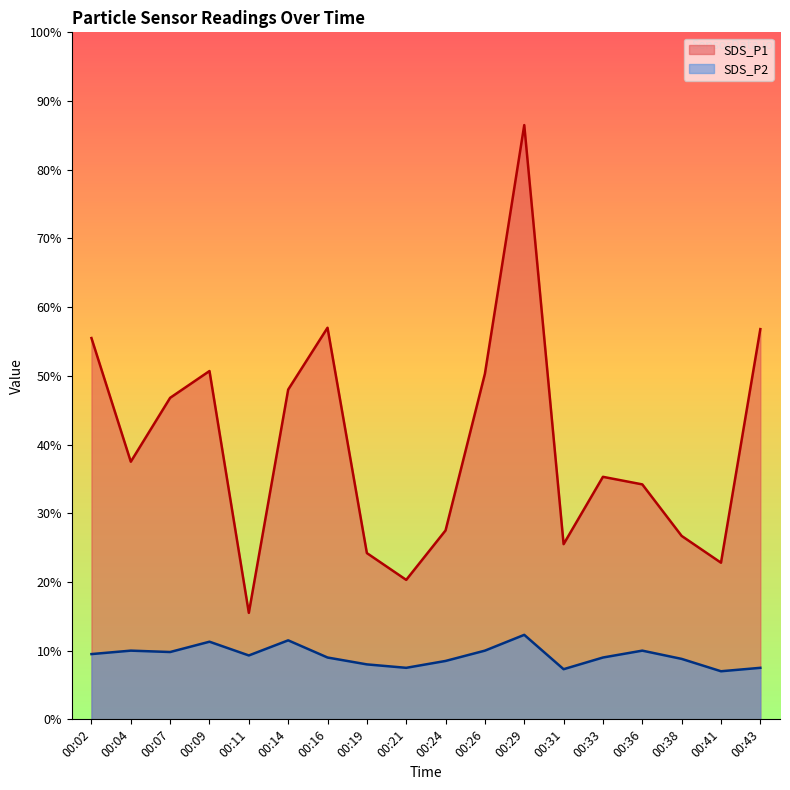

True or false: SDS_P1 and SDS_P2 intersect in this chart.

False